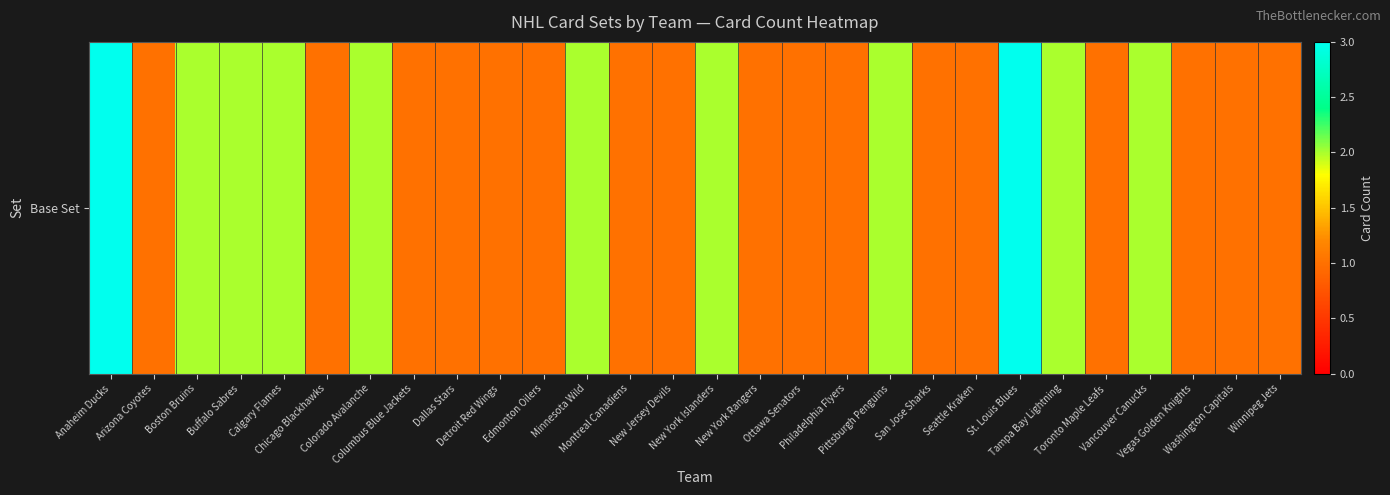

The chart shows a value of 1 at New York Rangers. True or false?

False